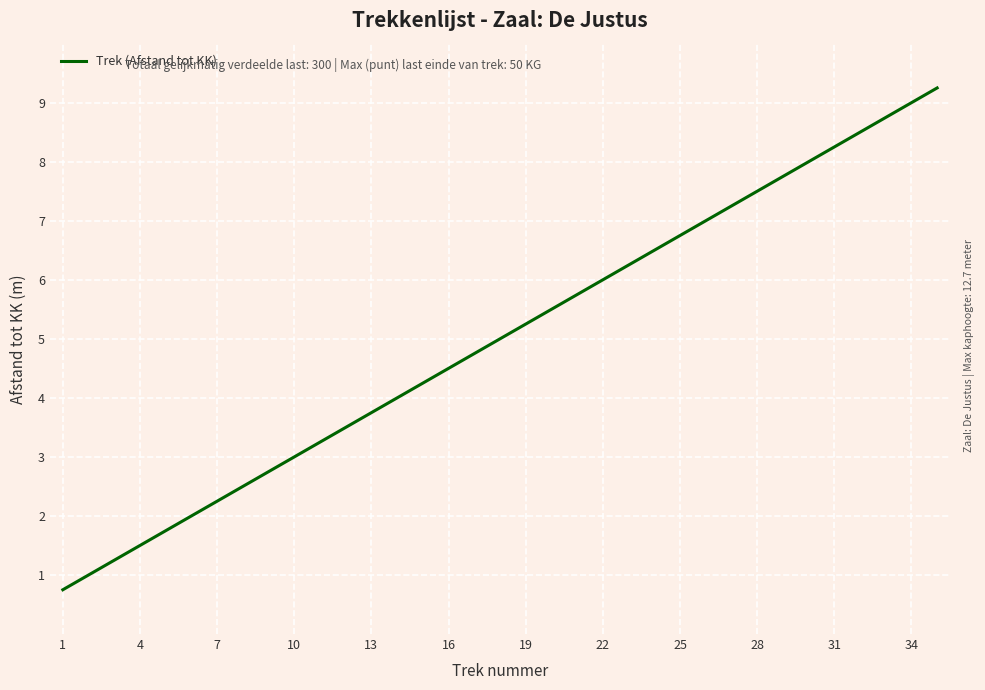

What is the smallest value displayed?

0.8